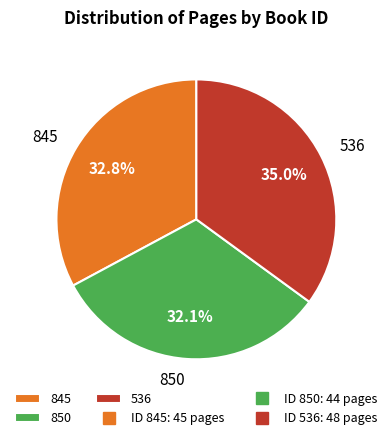

True or false: 845 accounts for 33% of the total.

True